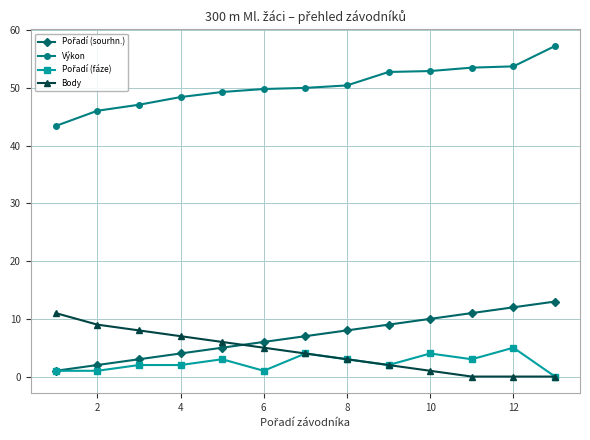

How many lines are shown in the chart?

4